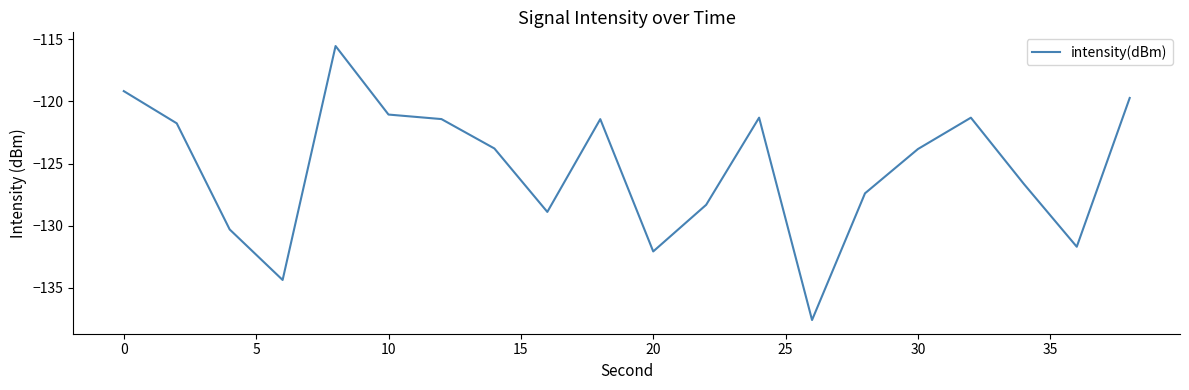

Count the number of values greater than -123.

9